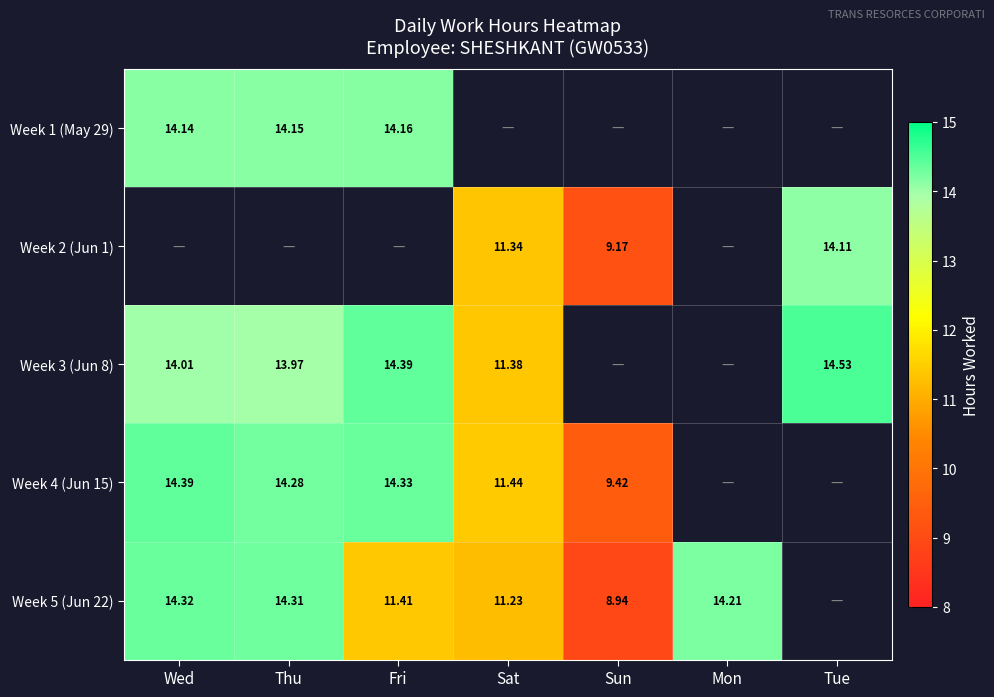

Is the value of Week 5 (Jun 22) at Thu greater than the value of Week 1 (May 29) at Thu?

Yes